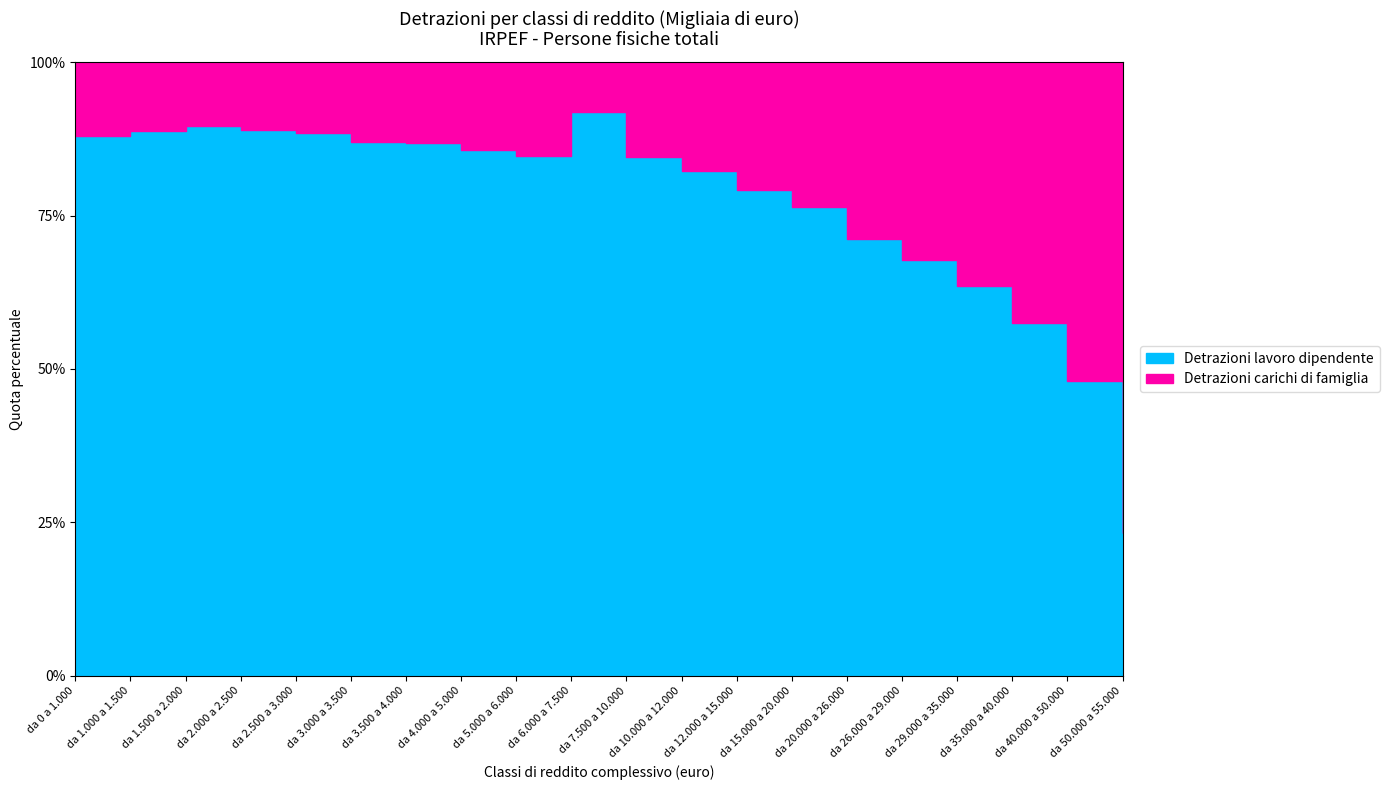

How many series are shown in this chart?

2